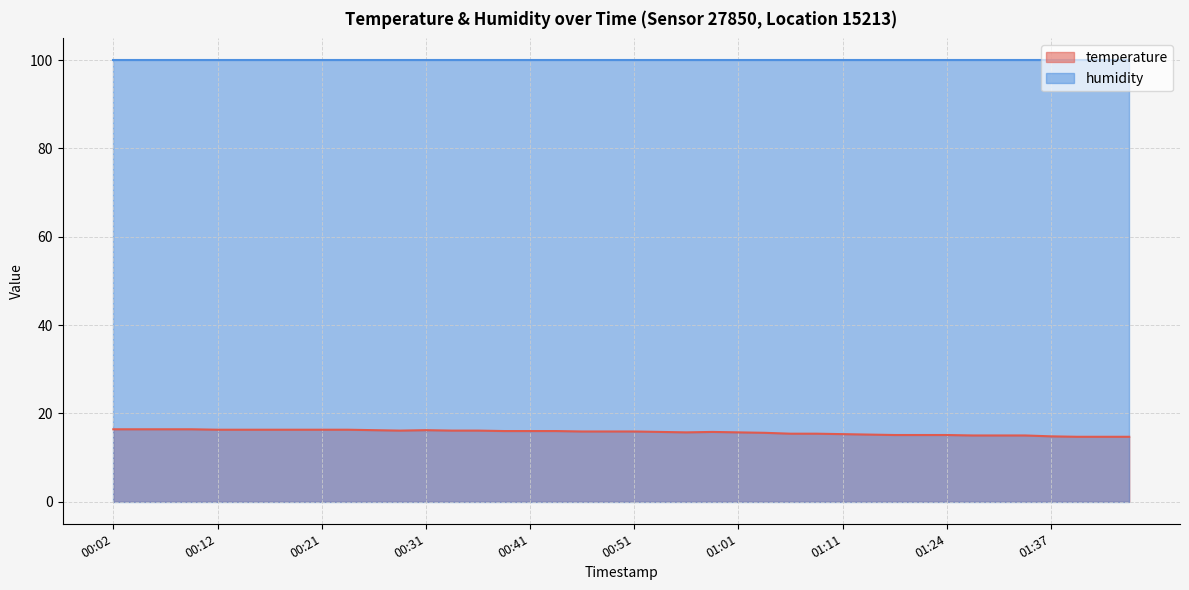

The value at 00:36 is 16.1. True or false?

True